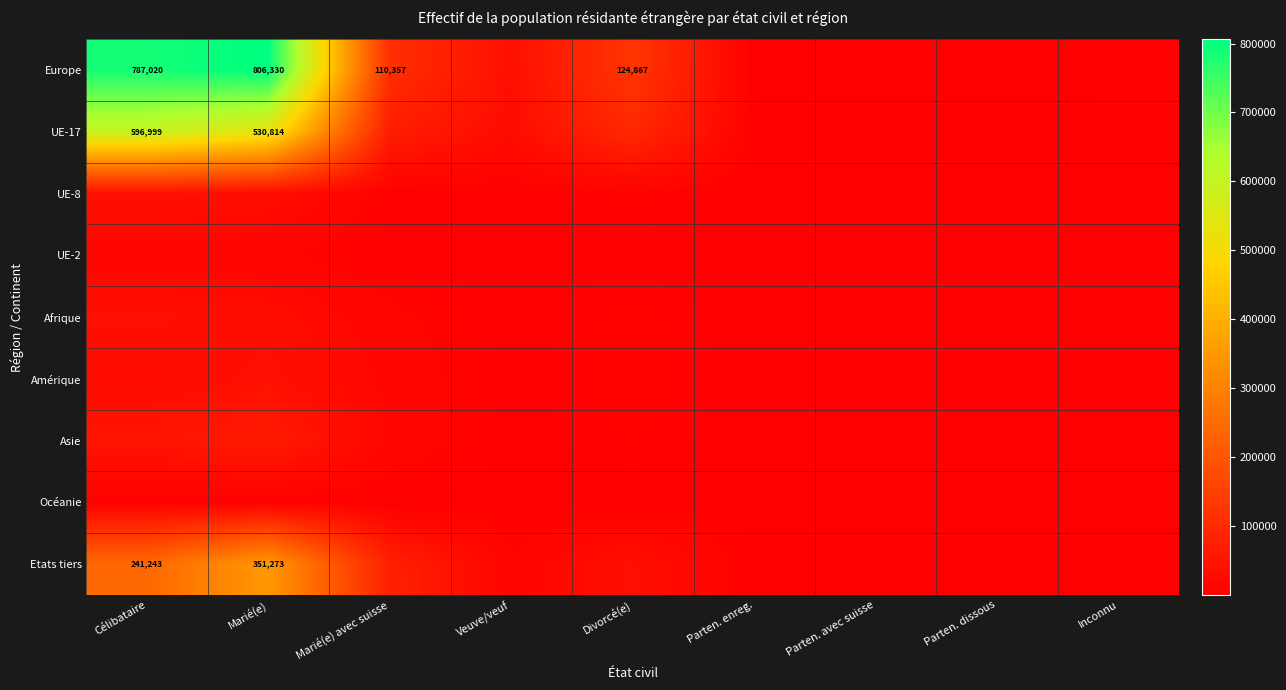

What is the difference between the Europe values at Divorcé(e) and Célibataire?

662153